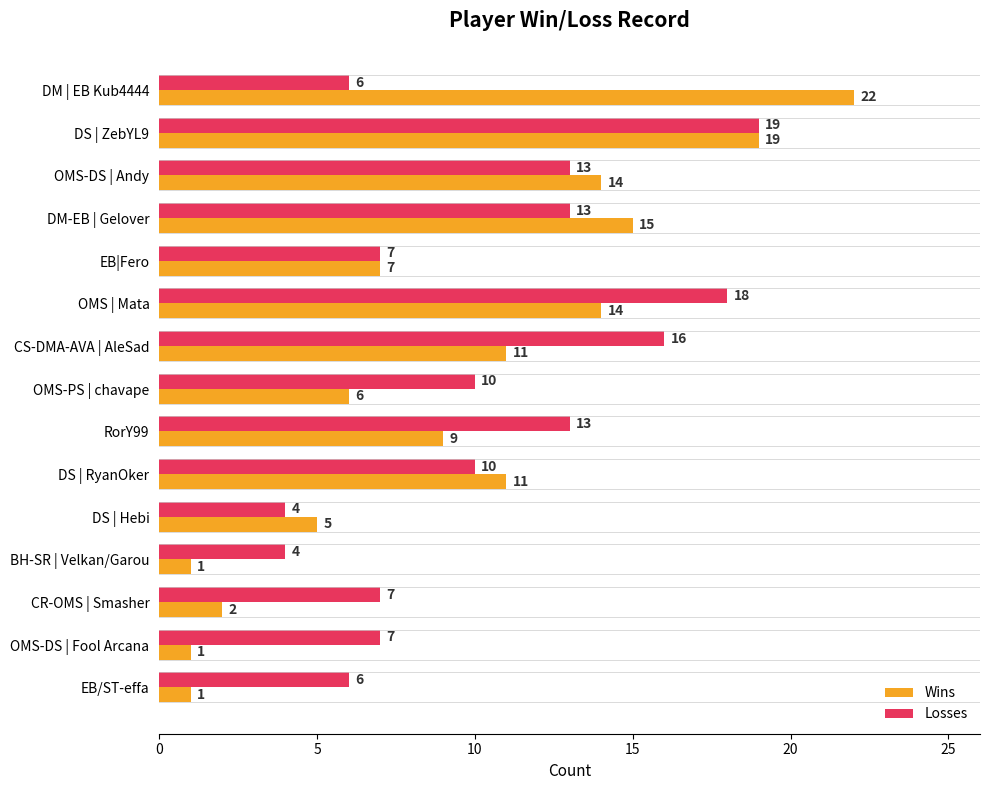

At BH-SR | Velkan/Garou, list the series in order from smallest to largest.

Wins, Losses